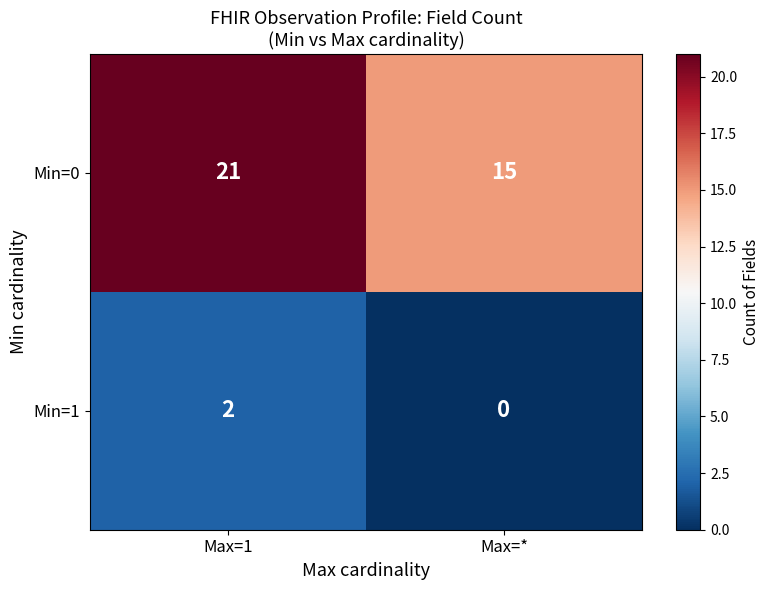

What is the difference between the highest and lowest values at Max=1?

19